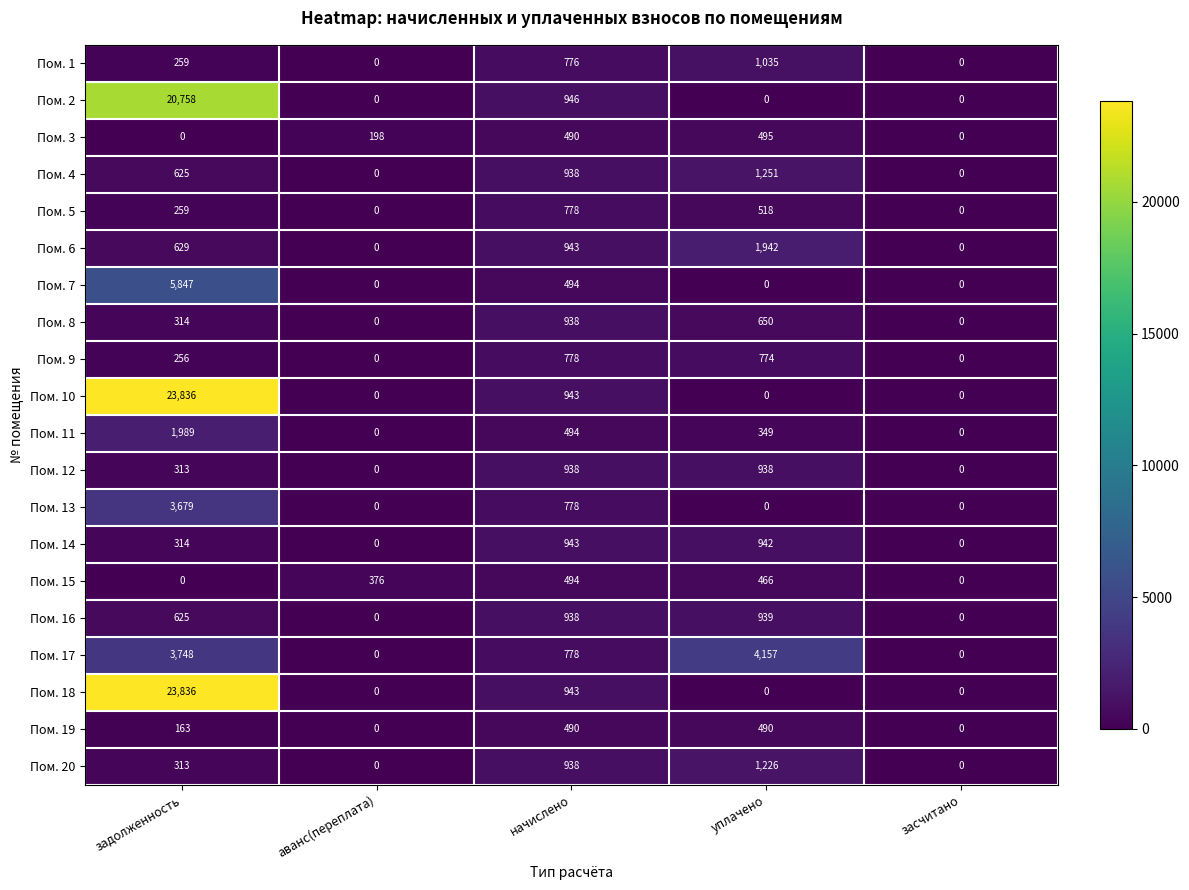

Between аванс(переплата) and засчитано, which series saw the biggest shift?

Пом. 15